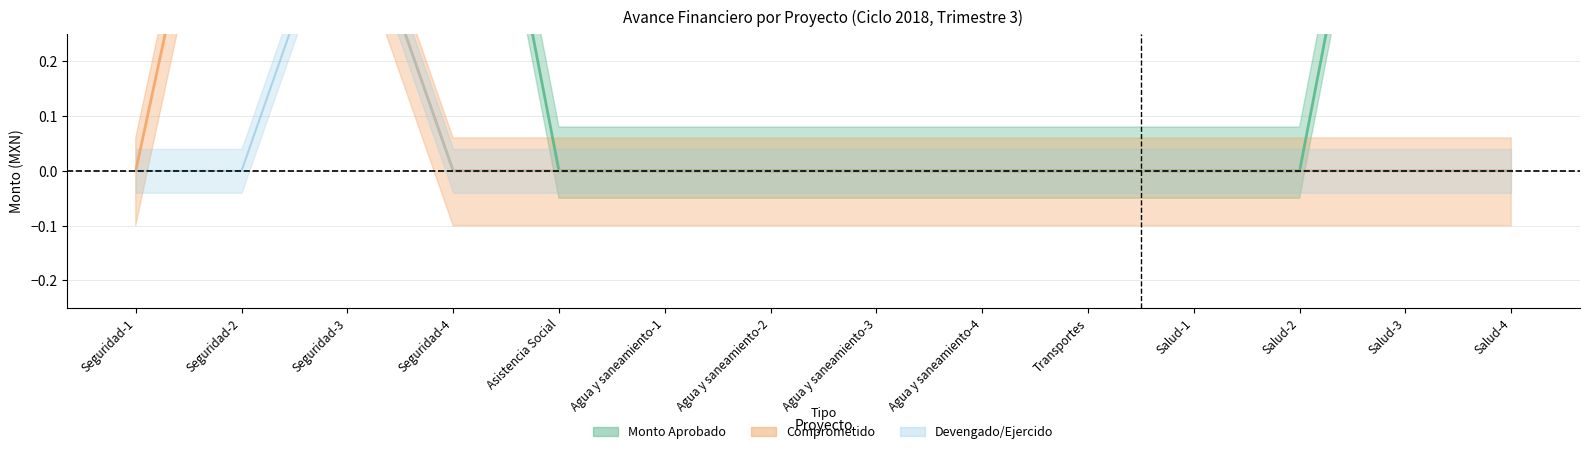

True or false: RECAUDADO has more than 2 interior local peaks.

False